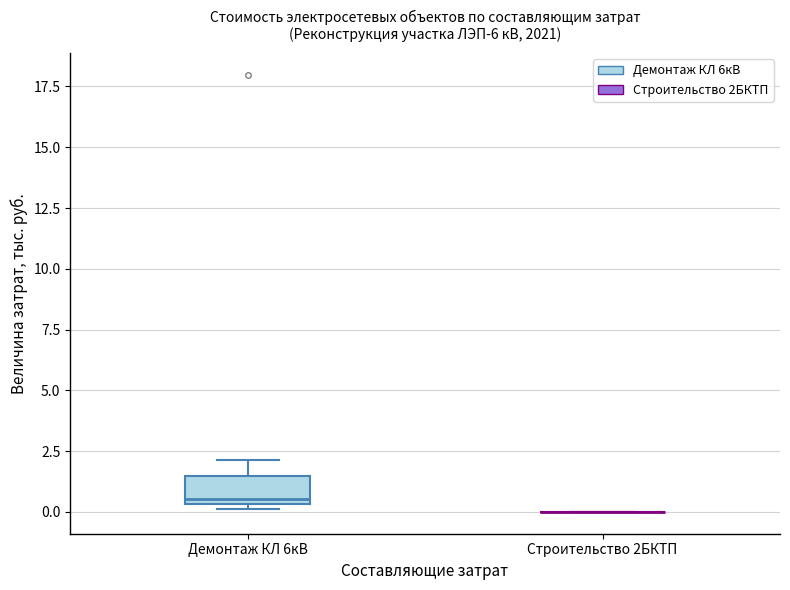

Reading left to right, read every box against the y-axis: the position of its median line, the range the box covers, and the ends of its whiskers. The values are not printed on the chart, so give them approximately, as read against the axis.

Демонтаж КЛ 6кВ: median 0.5 (just above the box's lower edge), box 0.5 to 1.5, whiskers 0.0 to 2.0
Строительство 2БКТП: box collapsed to a line at 0.0, whiskers 0.0 to 0.0